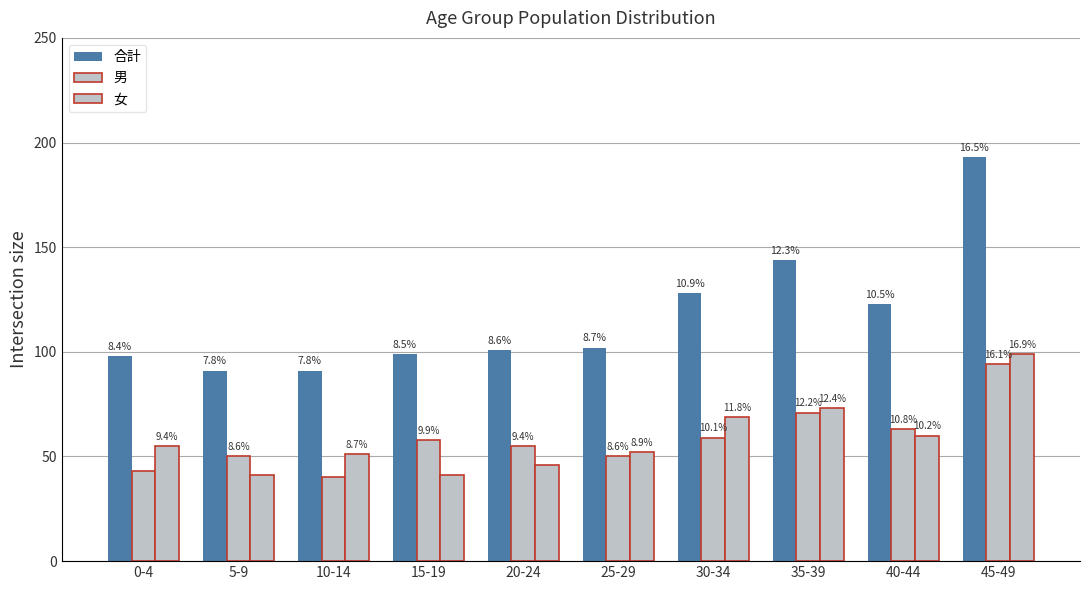

At which category does the chart reach its peak across all series?

45-49